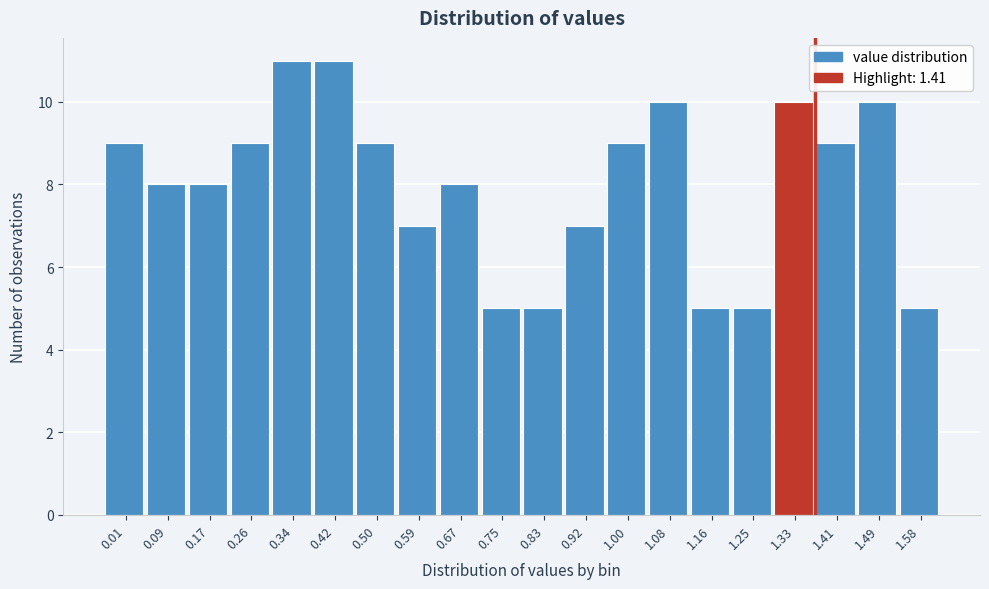

Reading left to right, list all the values displayed in this chart.

0.01=9	0.09=8	0.17=8	0.26=9	0.34=11	0.42=11	0.50=9	0.59=7	0.67=8	0.75=5	0.83=5	0.92=7	1.00=9	1.08=10	1.16=5	1.25=5	1.33=10	1.41=9	1.49=10	1.58=5